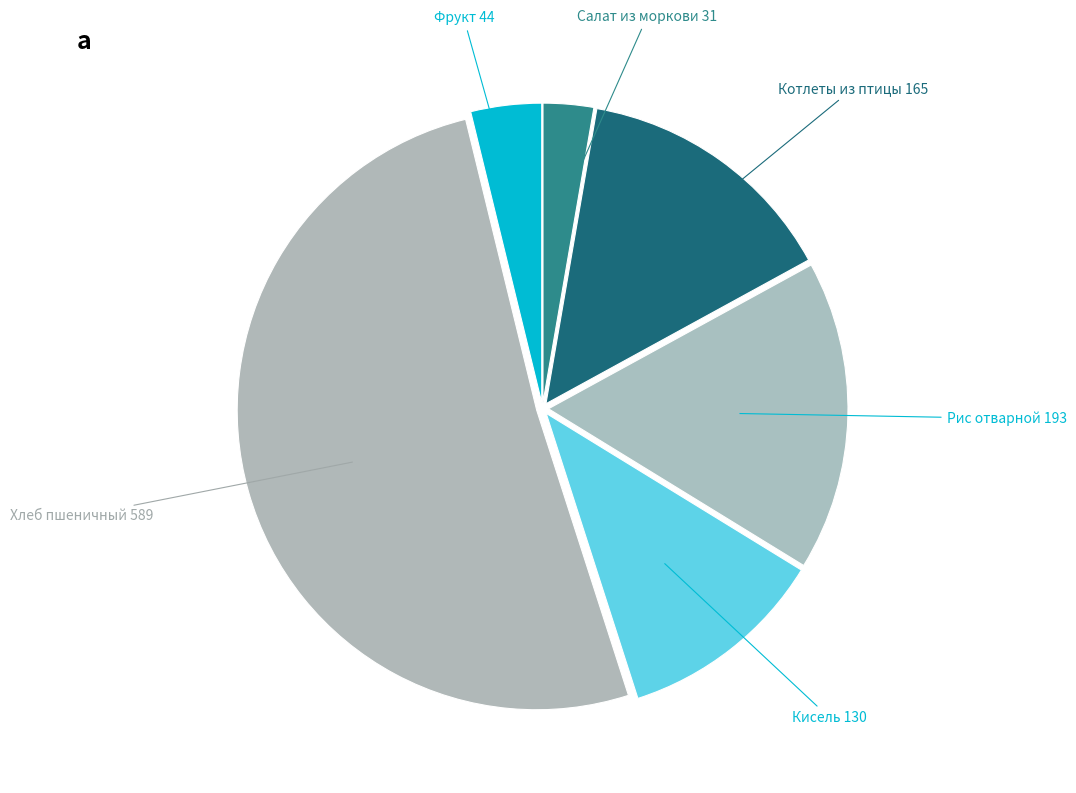

How many segments does this pie chart have?

6